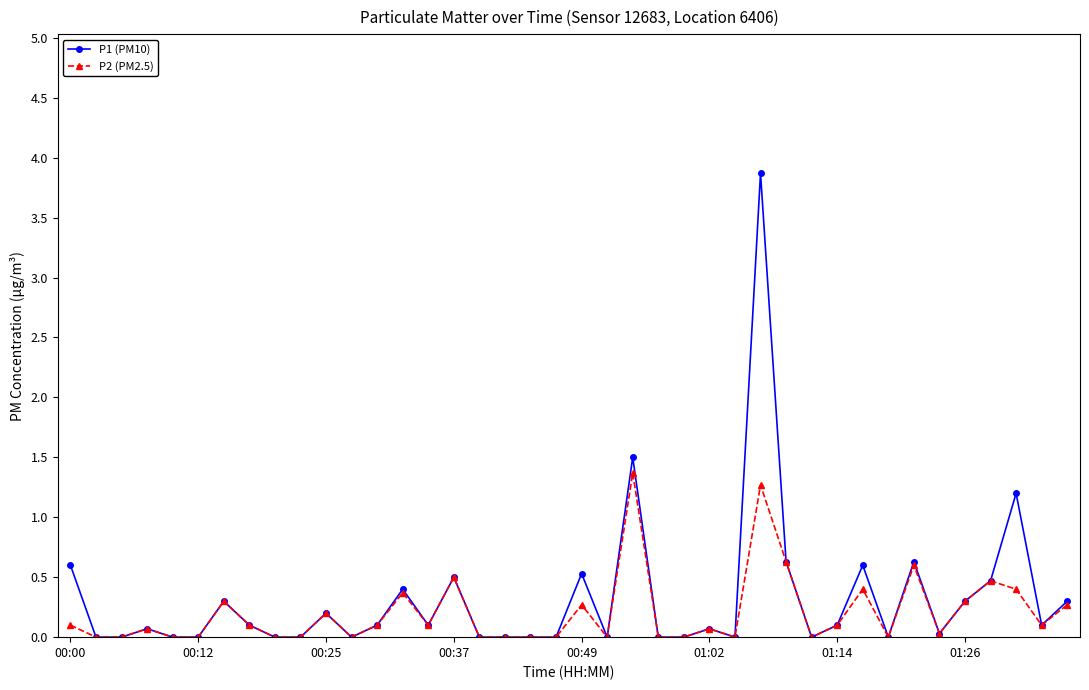

Which series has the widest spread of values?

P1 (PM10)